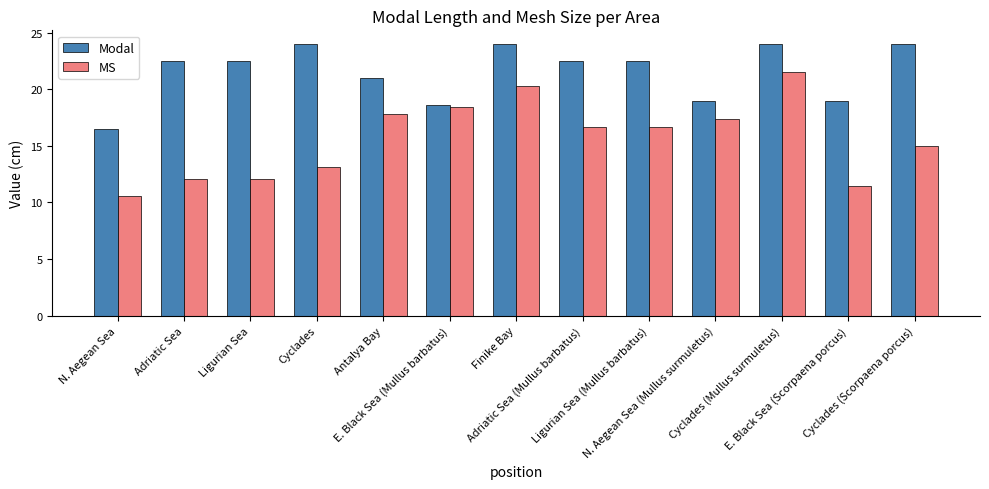

List the series in order of their overall mean, highest first.

Modal, MS